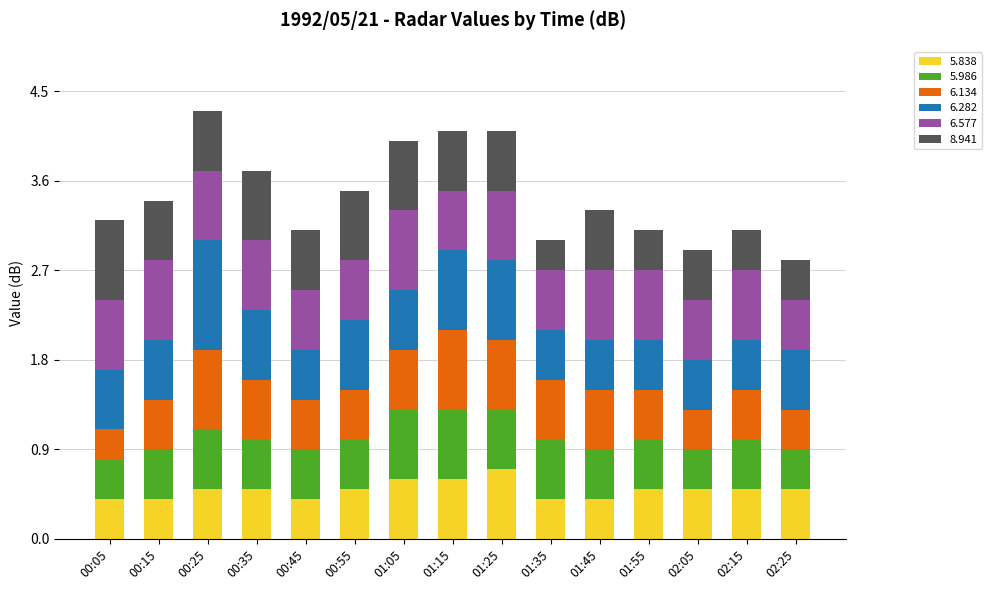

What is the total value across all series at 01:35?

3.0